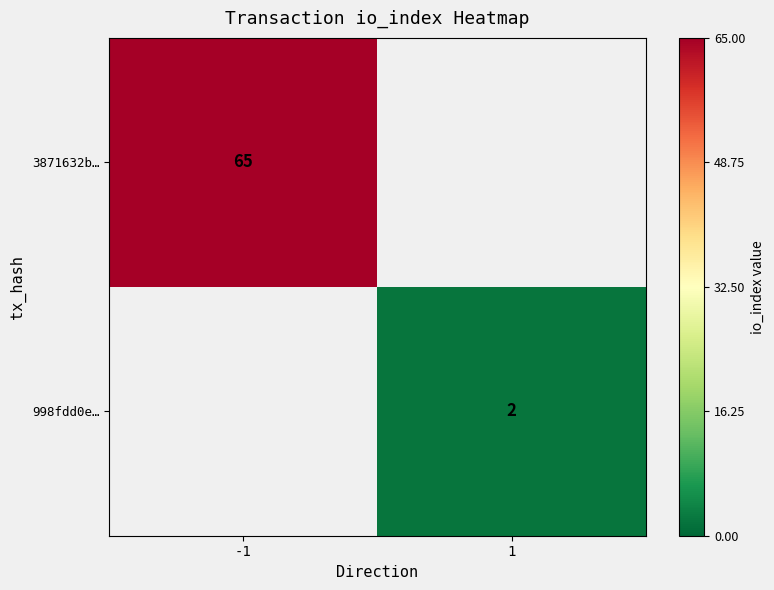

Count the number of data series in this chart.

2